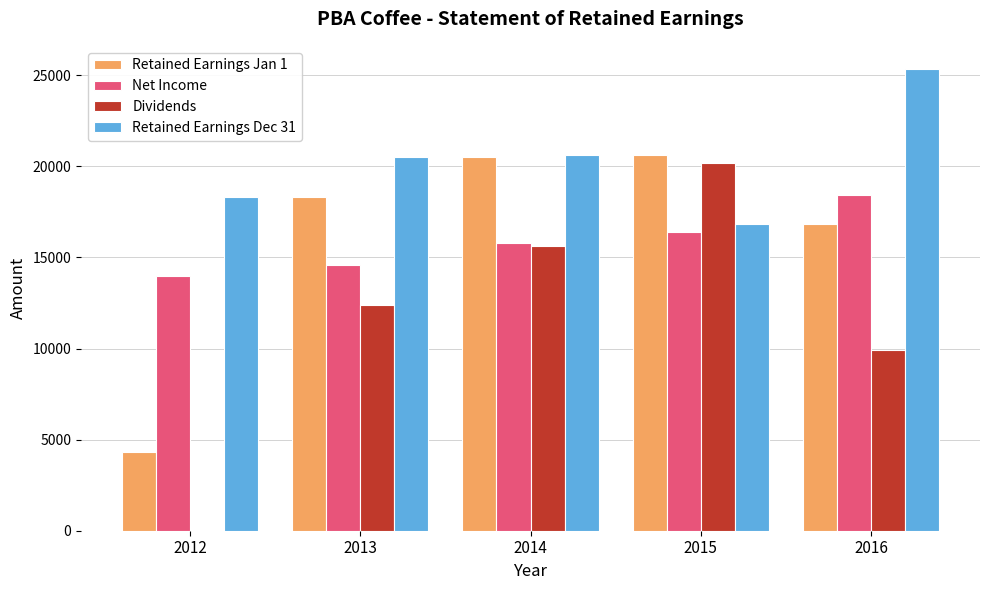

What is the spread (max minus min) of values at 2014?

5007.2